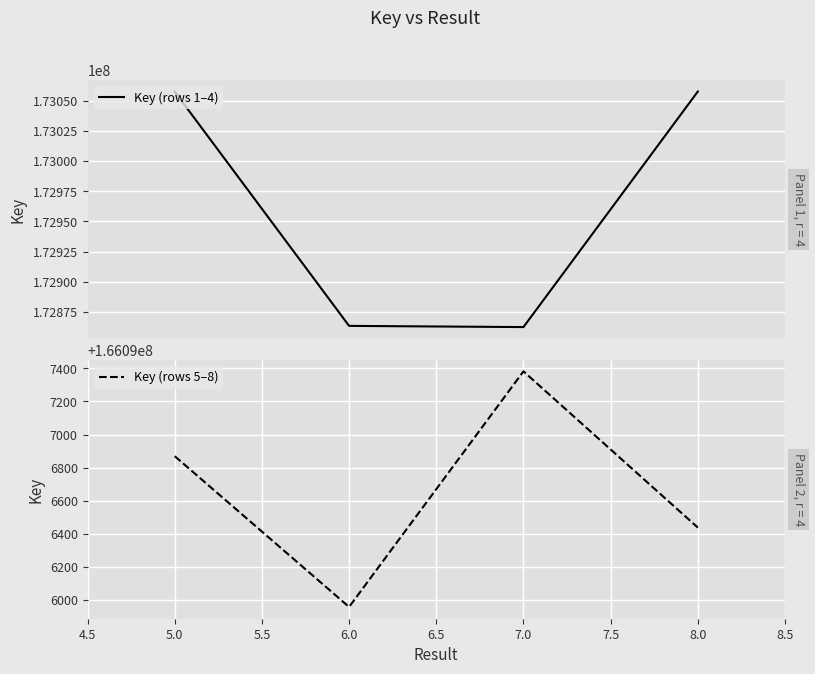

True or false: Key (rows 1–4) has more than 0 points higher than both neighbors.

False